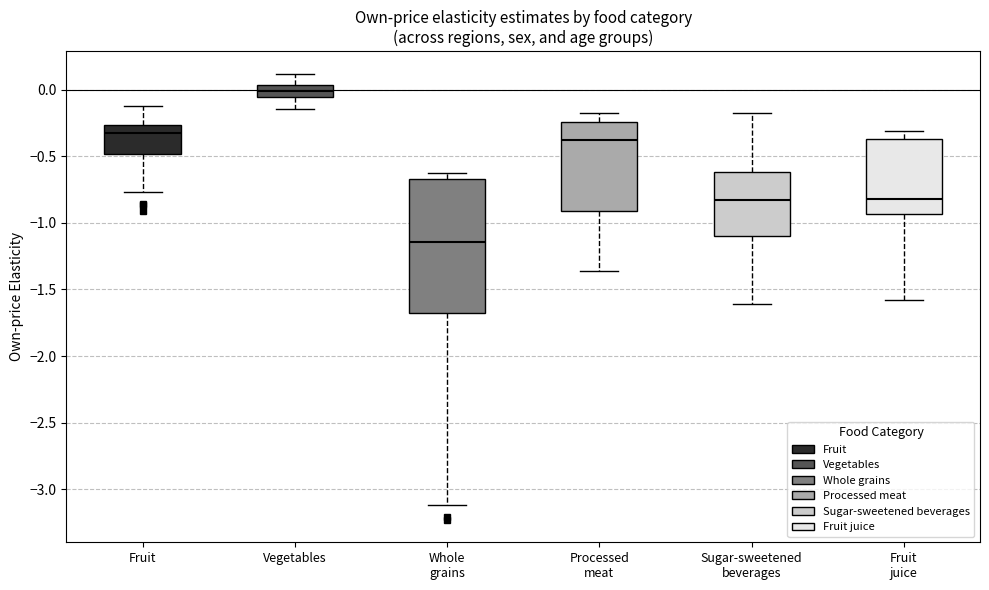

Reading left to right, read every box against the y-axis: the position of its median line, the range the box covers, and the ends of its whiskers. The values are not printed on the chart, so give them approximately, as read against the axis.

Fruit: median -0.35, box -0.50 to -0.25, whiskers -0.75 to -0.10
Vegetables: median 0.00, box -0.05 to 0.05, whiskers -0.15 to 0.10
Whole grains: median -1.15, box -1.70 to -0.65, whiskers -3.10 to -0.65 (just above the box's upper edge)
Processed meat: median -0.40, box -0.90 to -0.25, whiskers -1.35 to -0.20
Sugar-sweetened beverages: median -0.85, box -1.10 to -0.60, whiskers -1.60 to -0.20
Fruit juice: median -0.80, box -0.95 to -0.35, whiskers -1.60 to -0.30